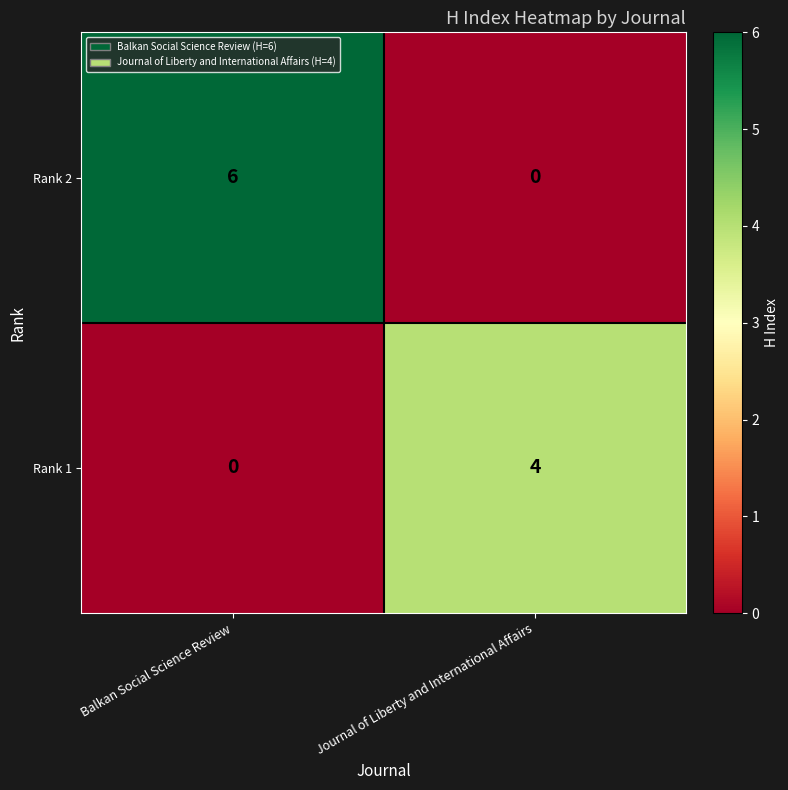

List the series in order of their peak value, lowest first.

Rank 1, Rank 2